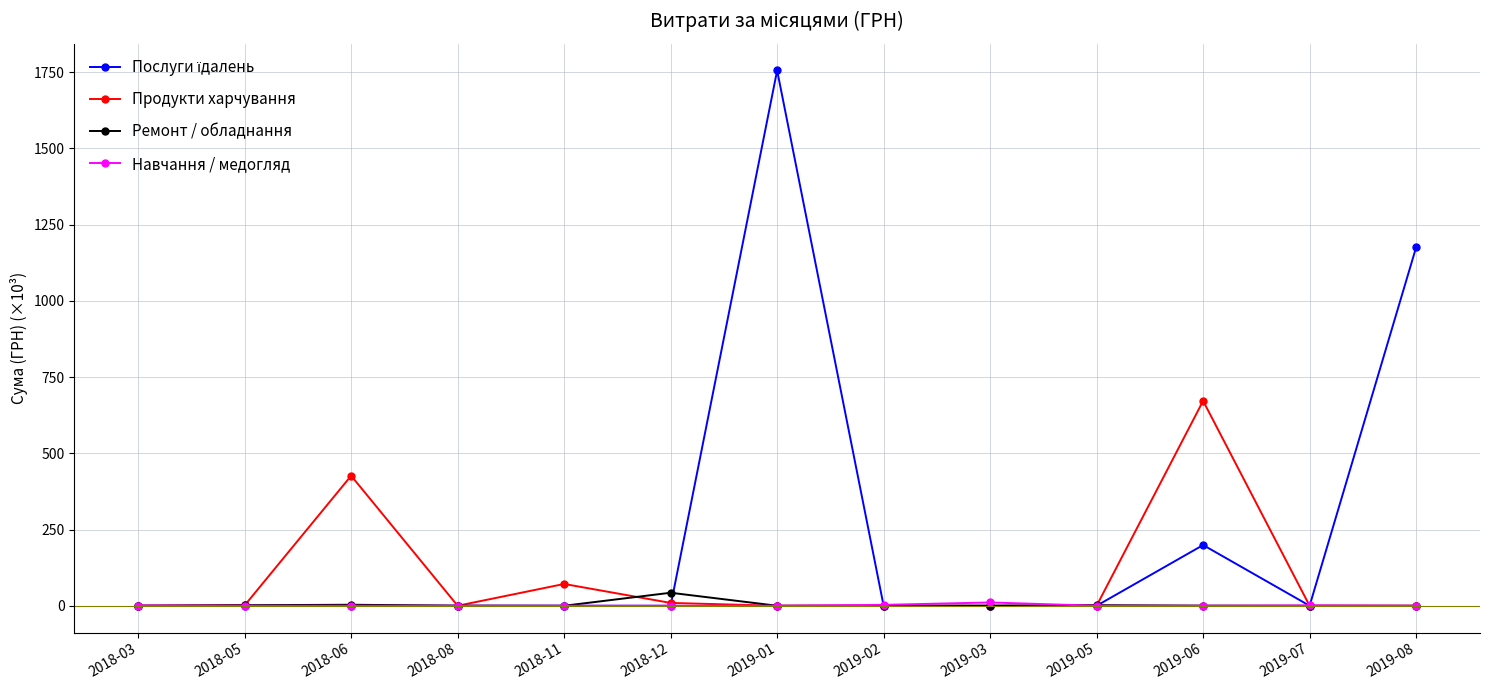

Which series changed the most between 2018-11 and 2019-03?

Продукти харчування